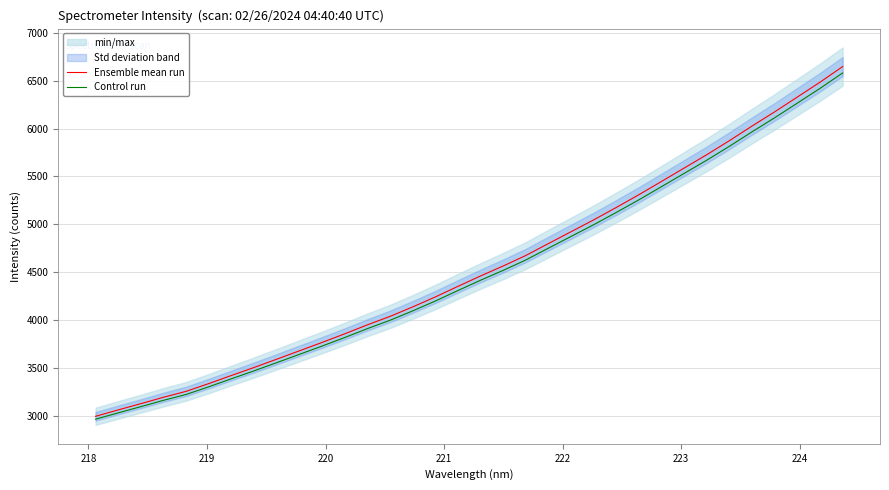

What is the maximum value for Ensemble mean run?

6646.7